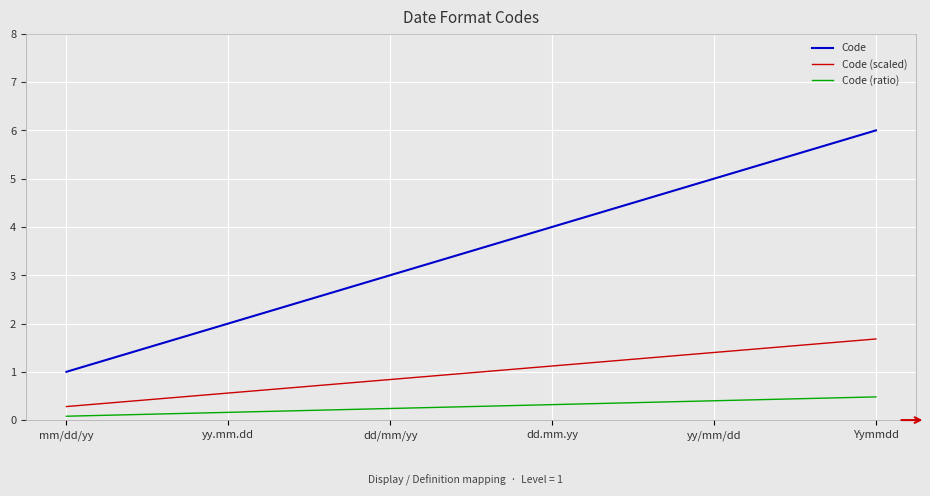

Between yy.mm.dd and dd/mm/yy, which series saw the biggest shift?

Code